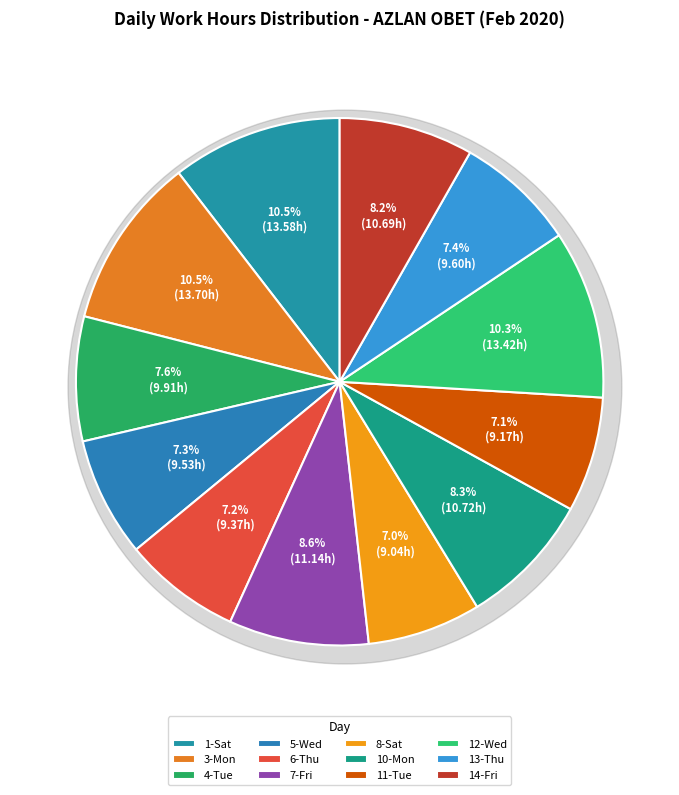

How many segments does this pie chart have?

12